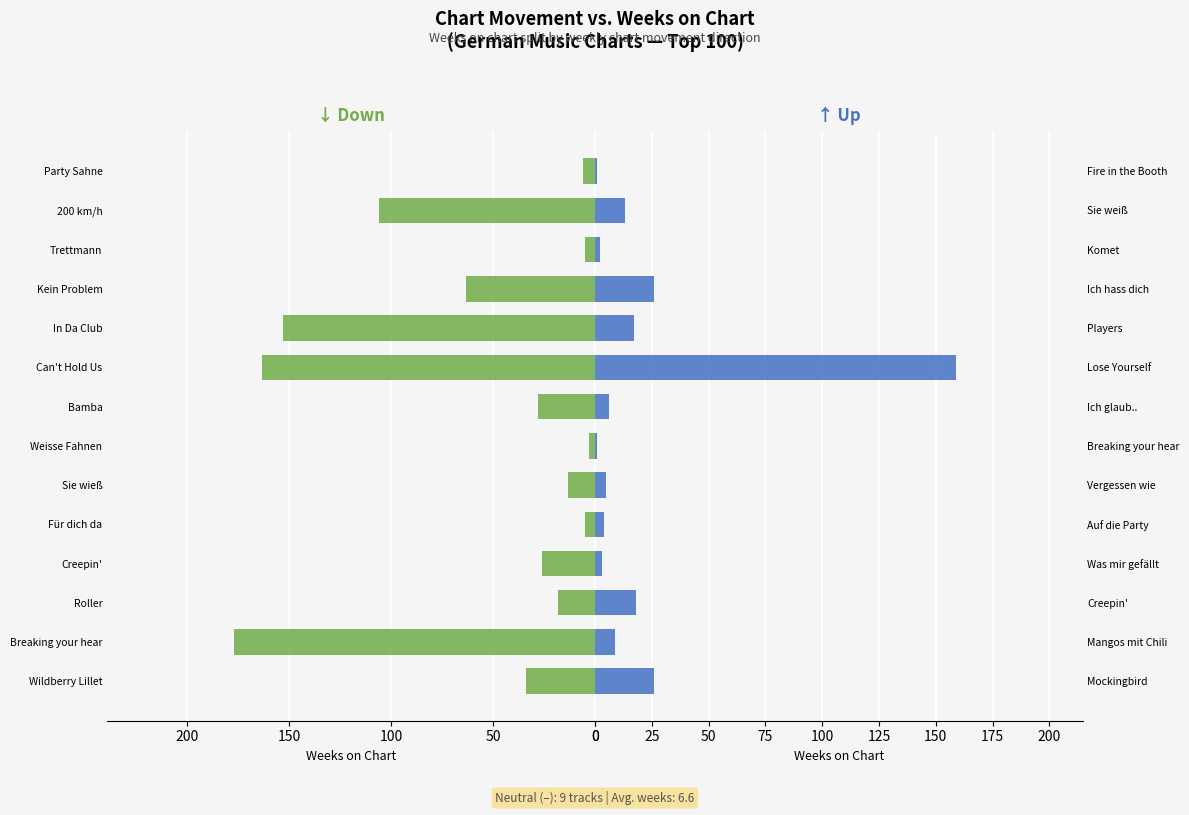

What is the lowest value of the Trending Down series?

3